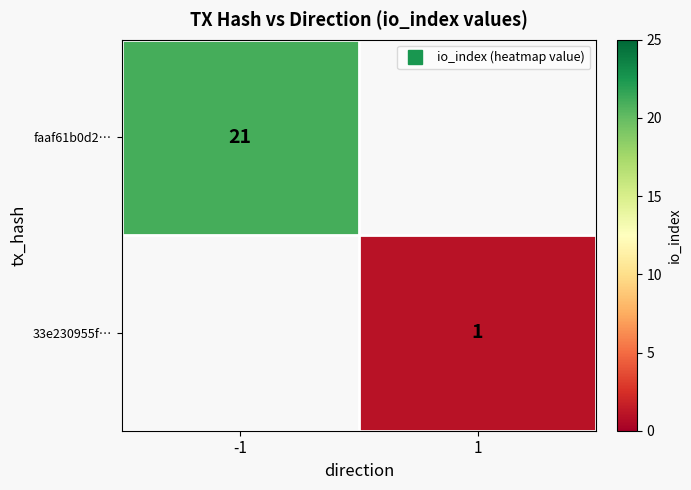

True or false: faaf61b0d2… has a value of 31.8 at -1.

False